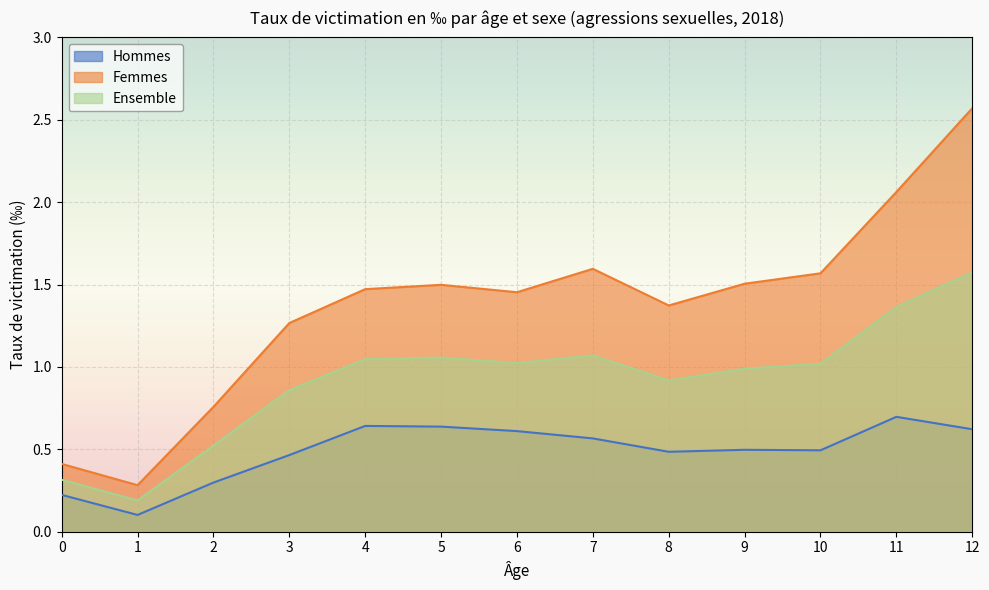

How many lines are shown in the chart?

3